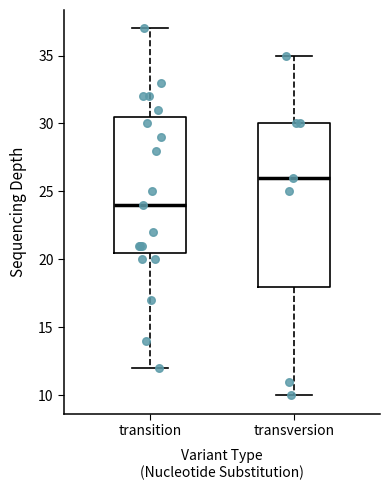

Reading left to right, transcribe this box plot: for each box, give where its median line is, the range the box spans, and where its two whiskers end, as read against the y-axis. The values are not printed on the chart, so give them approximately, as read against the axis.

transition: median 24.0, box 20.5 to 30.5, whiskers 12.0 to 37.0
transversion: median 26.0, box 18.0 to 30.0, whiskers 10.0 to 35.0